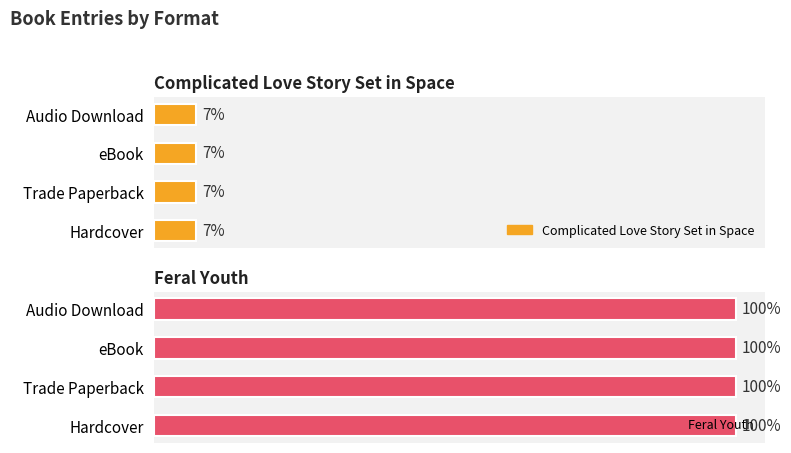

How many bars are there in each group?

2